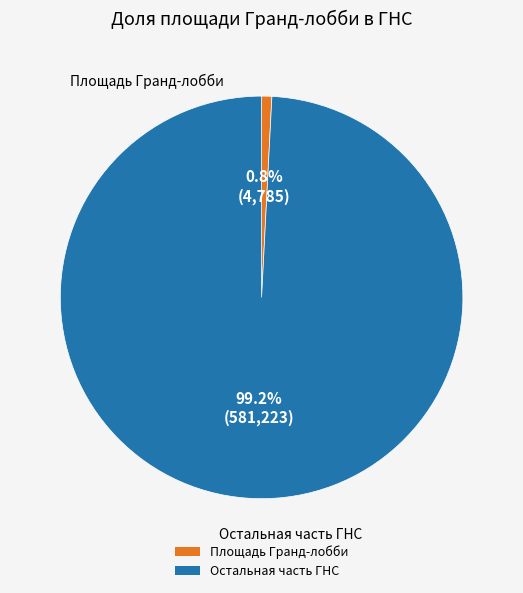

Is there a majority slice in this chart?

Yes